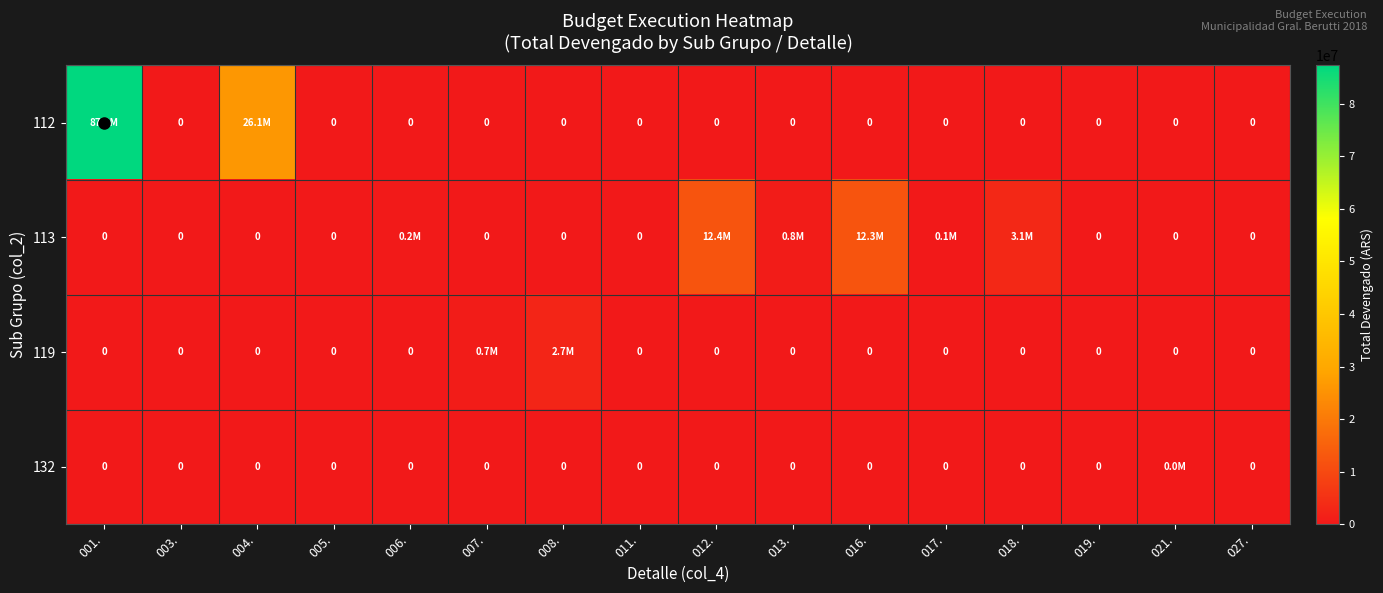

Rank the series at 019. from highest to lowest value.

112, 113, 119, 132